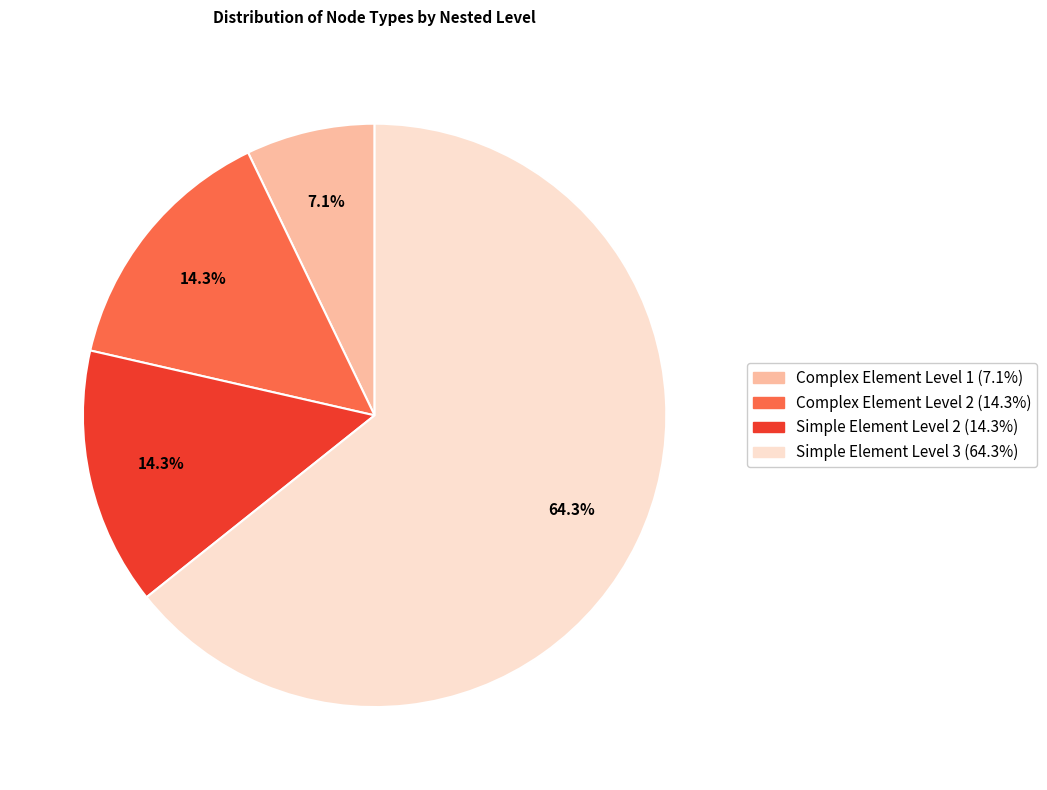

Is there a majority slice in this chart?

Yes